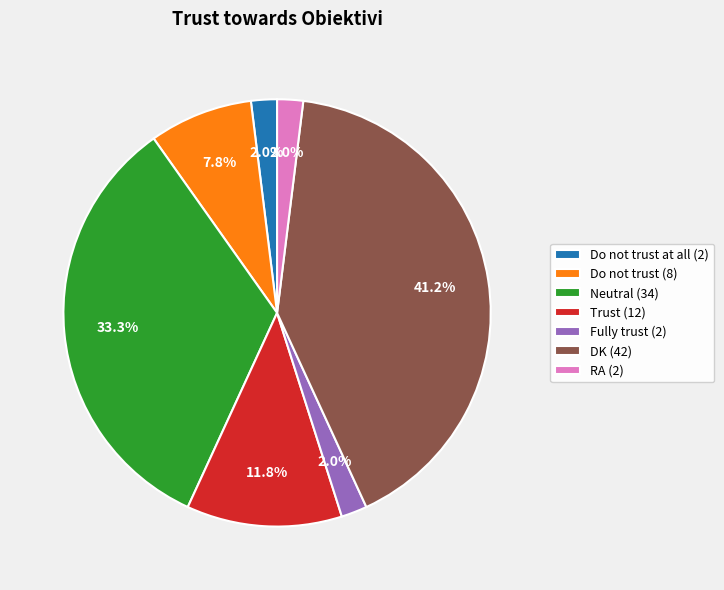

Which has a higher value, DK (42) or Trust (12)?

DK (42)